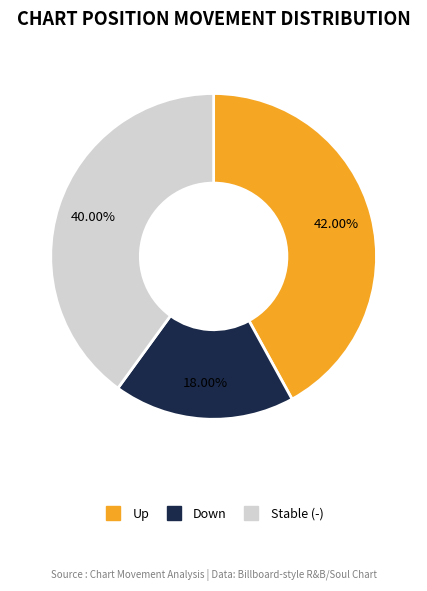

How many slices are in this pie chart?

3